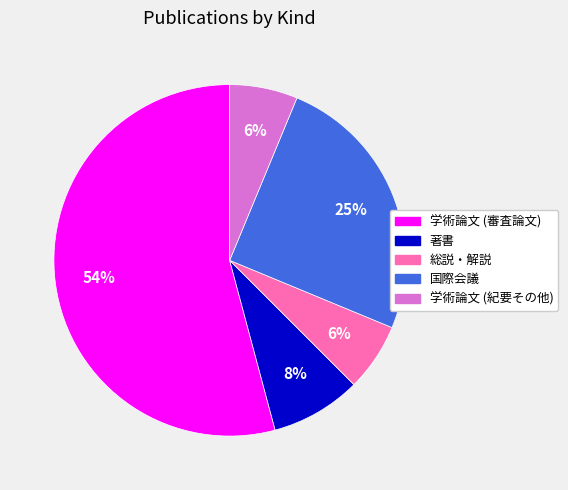

Does any single category account for the majority?

Yes